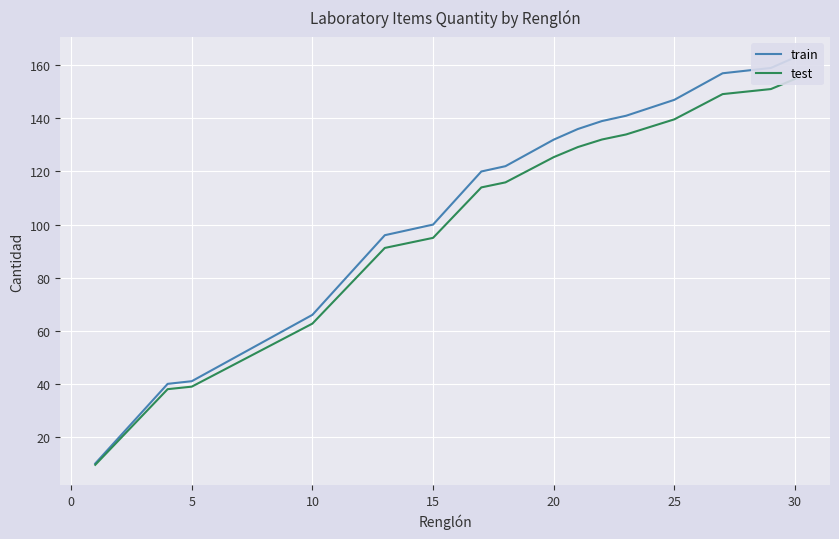

True or false: test and train cross at least once.

False